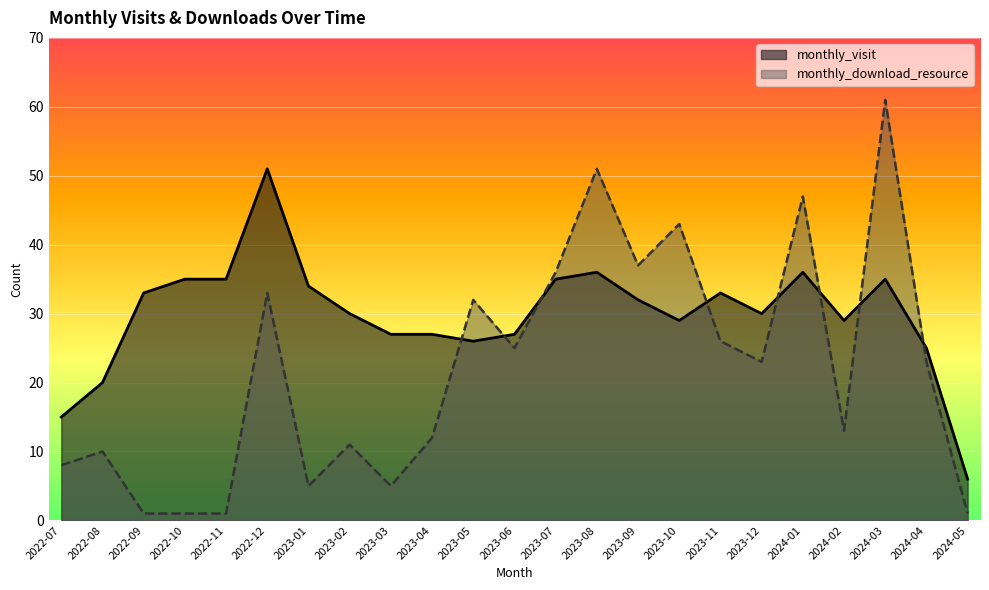

What value does the monthly_download_resource series have at 2024-02, to the nearest 10?

10